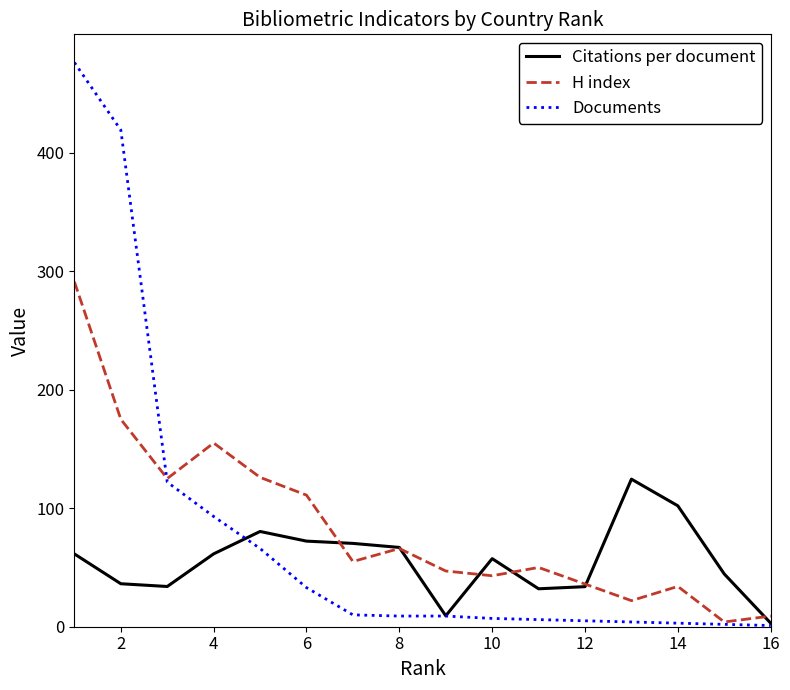

What is the maximum value shown in the chart?

476.0